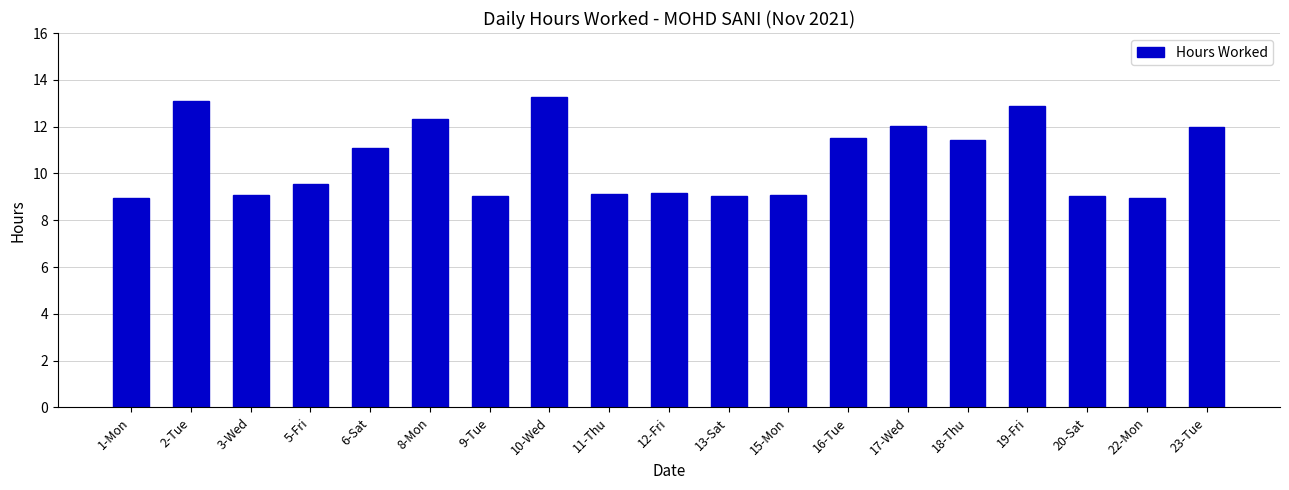

True or false: the data shows 9.1 at 3-Wed.

True